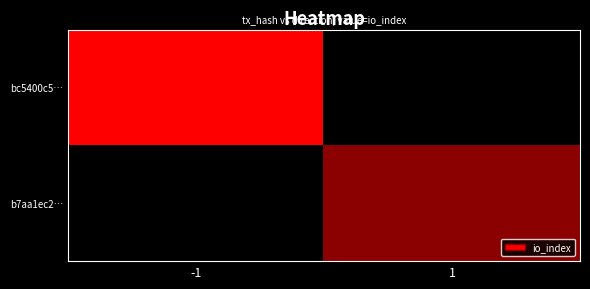

Reading left to right, what are all the values shown in this chart?

bc5400c5…: -1=4	1=0
b7aa1ec2…: -1=0	1=2